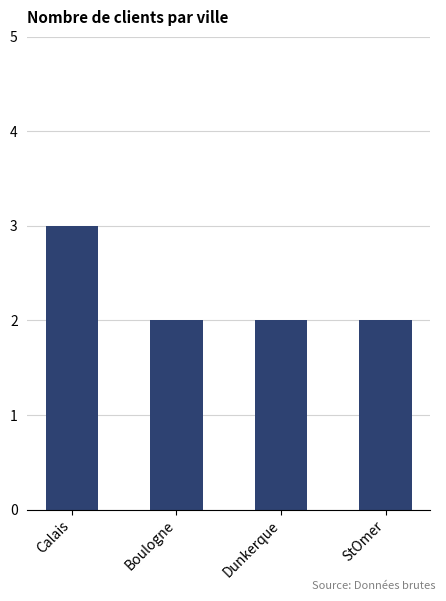

Read the value at Calais.

3